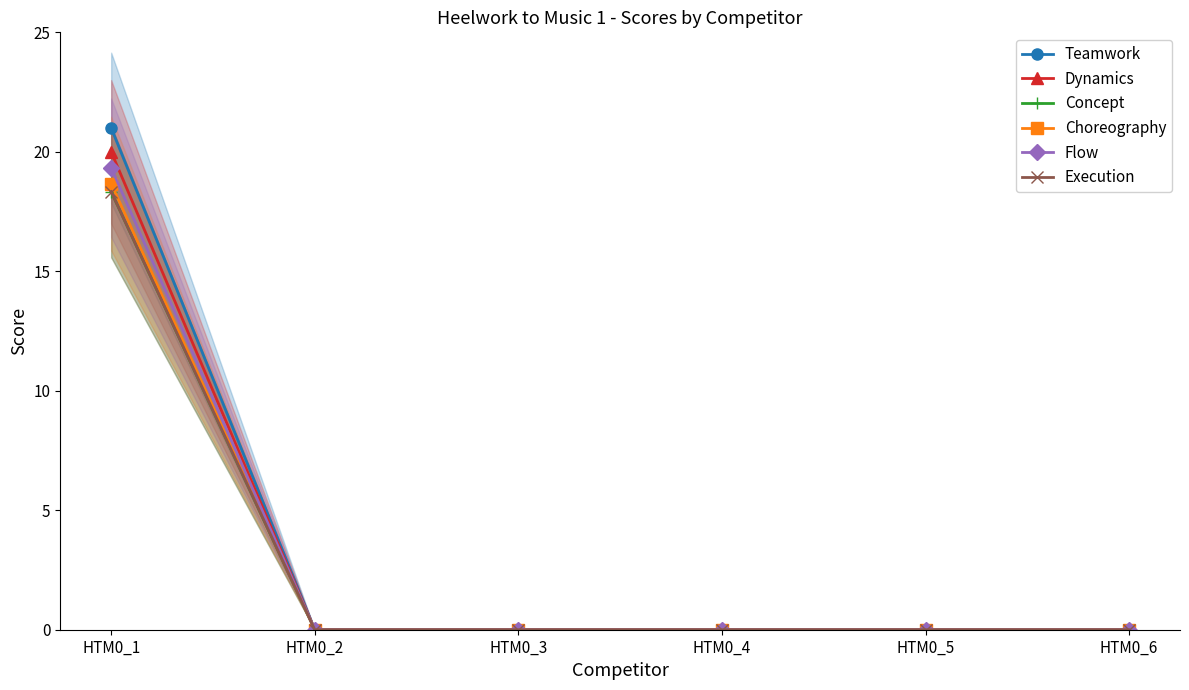

Is it true that Concept equals -11.0 at HTM0_6?

False